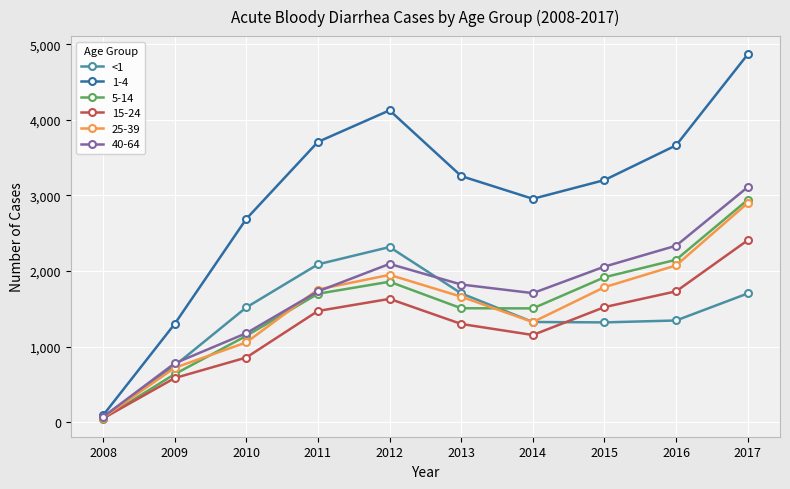

What is the maximum value shown in the chart?

4868